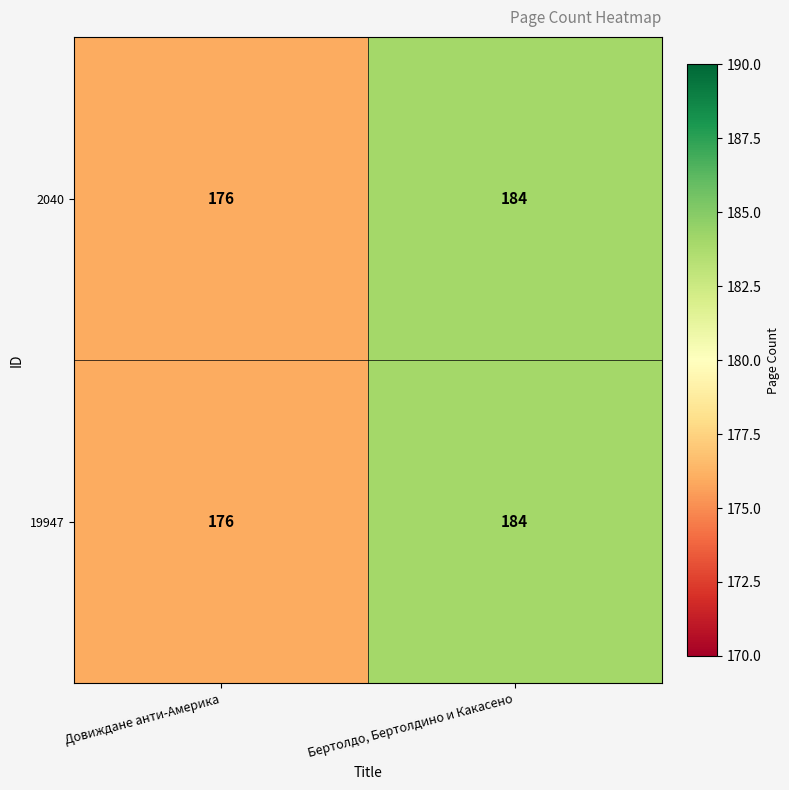

At which category is the sum across all series the highest?

Бертолдо, Бертолдино и Какасено